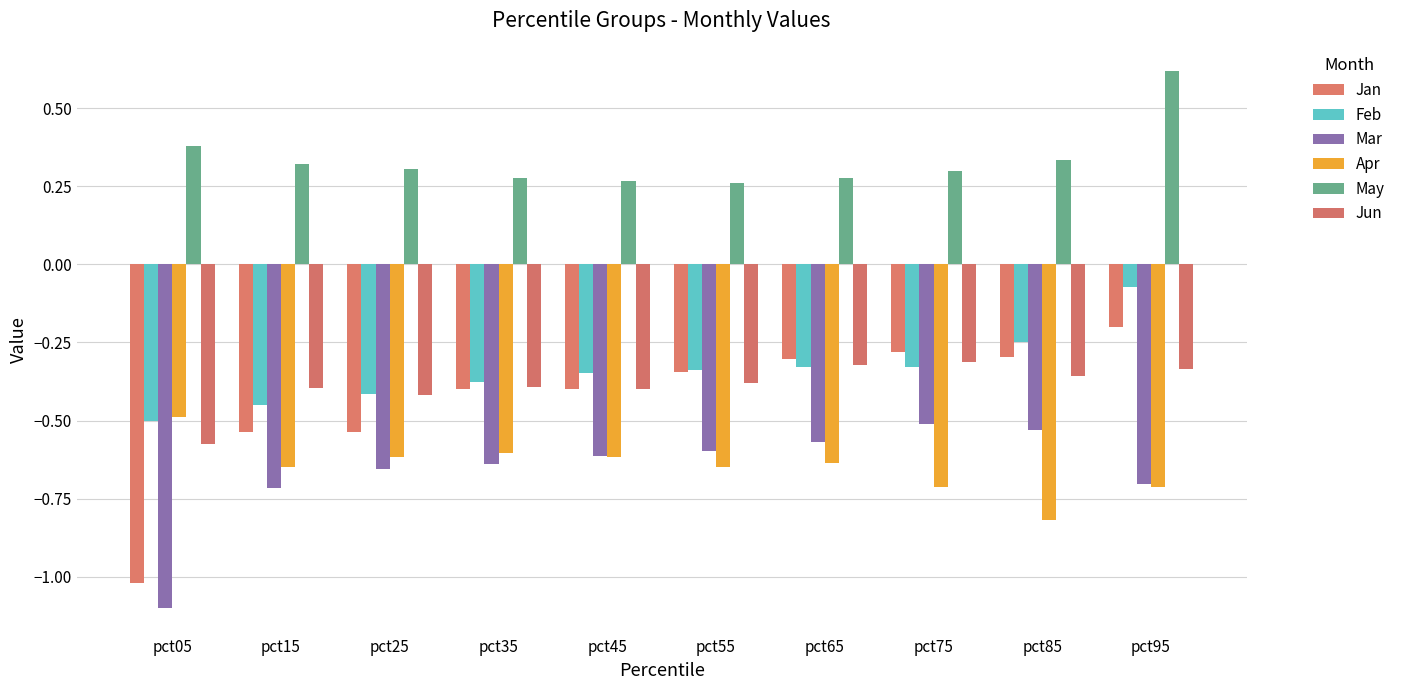

Which category has the lowest value in the Jan series?

pct05